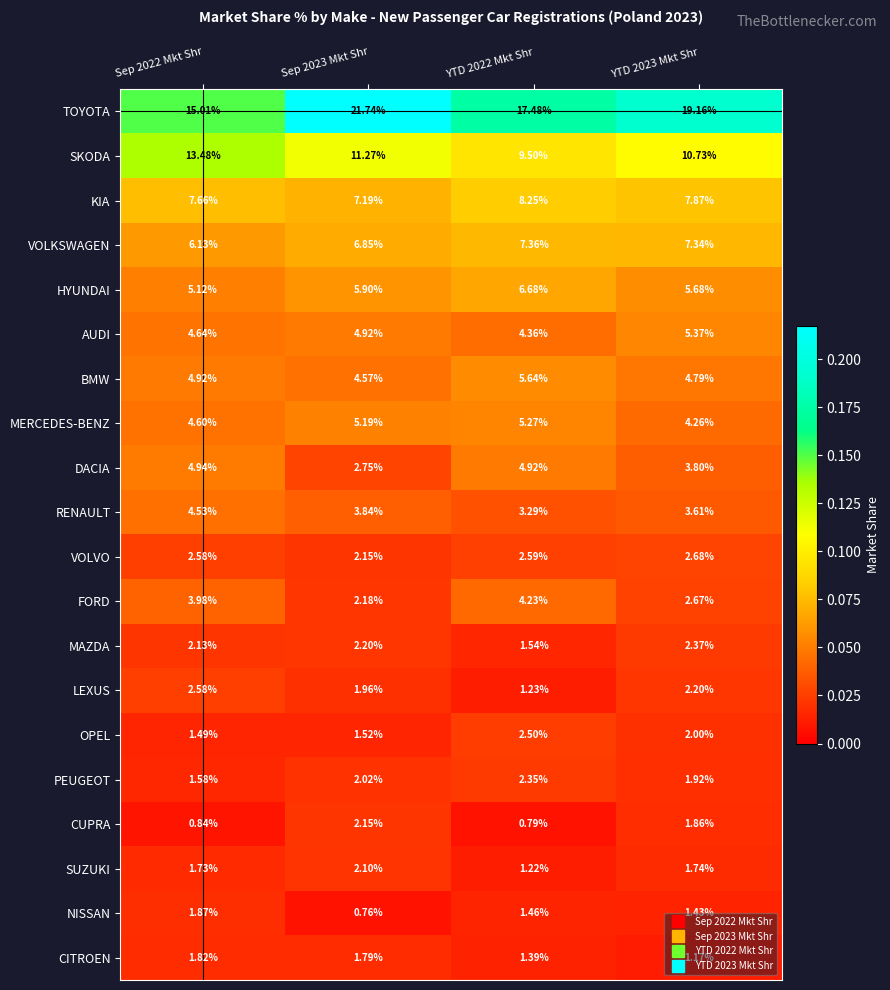

Which series has the largest total across all categories?

TOYOTA